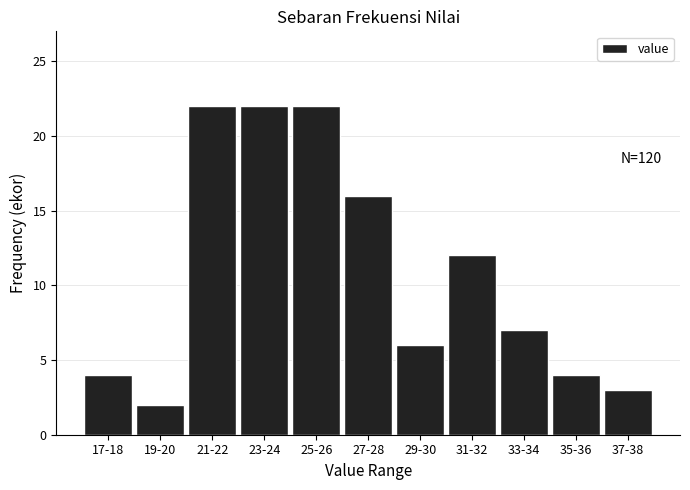

Reading left to right, extract all data points from this chart.

17-18=4	19-20=2	21-22=22	23-24=22	25-26=22	27-28=16	29-30=6	31-32=12	33-34=7	35-36=4	37-38=3